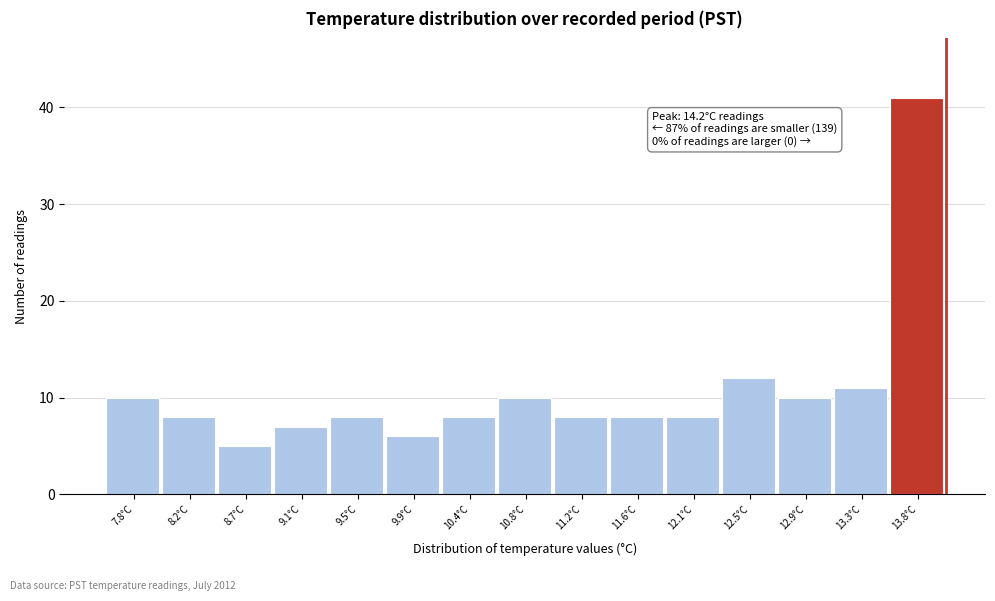

Reading right to left, extract all data points from this chart.

41	11	10	12	8	8	8	10	8	6	8	7	5	8	10